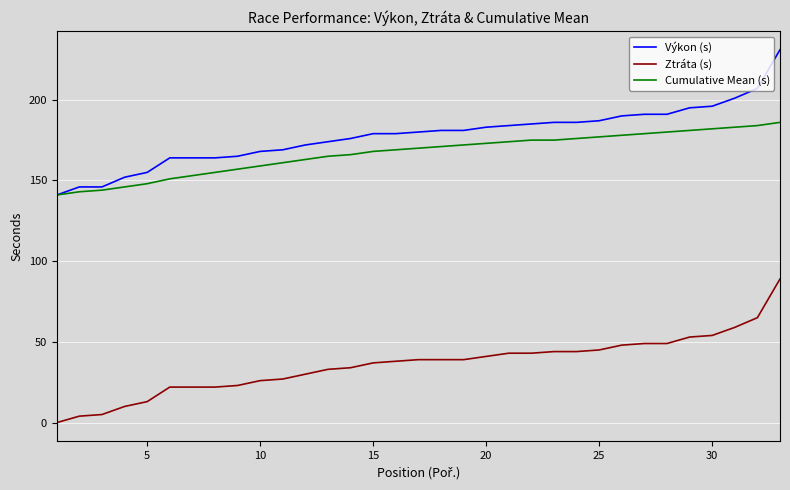

Which series has the widest spread of values?

Výkon (s)